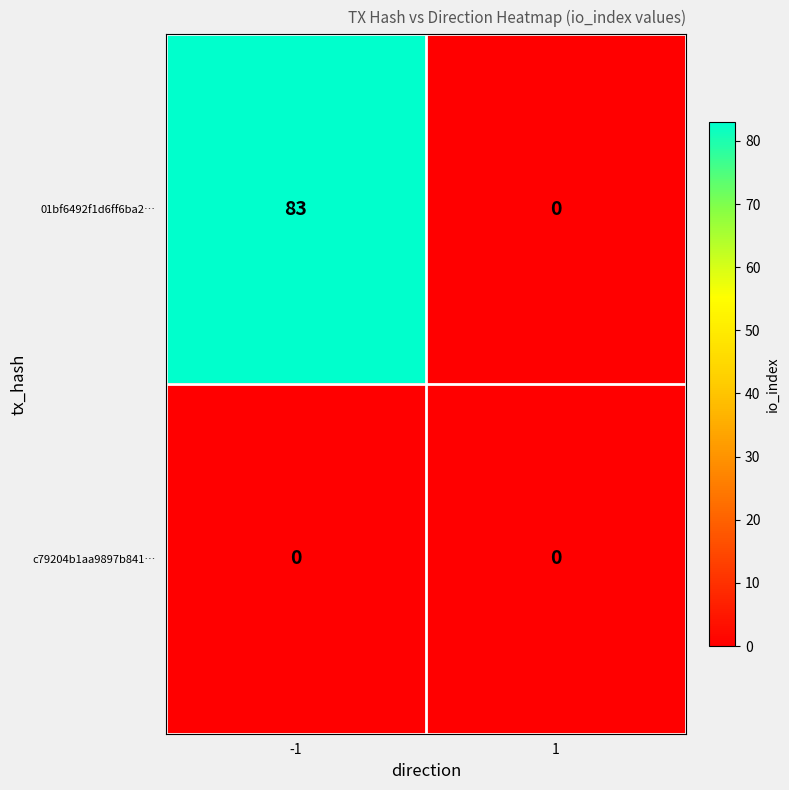

Reading left to right, what are all the values shown in this chart?

01bf6492f1d6ff6ba2…: 83	0
c79204b1aa9897b841…: 0	0